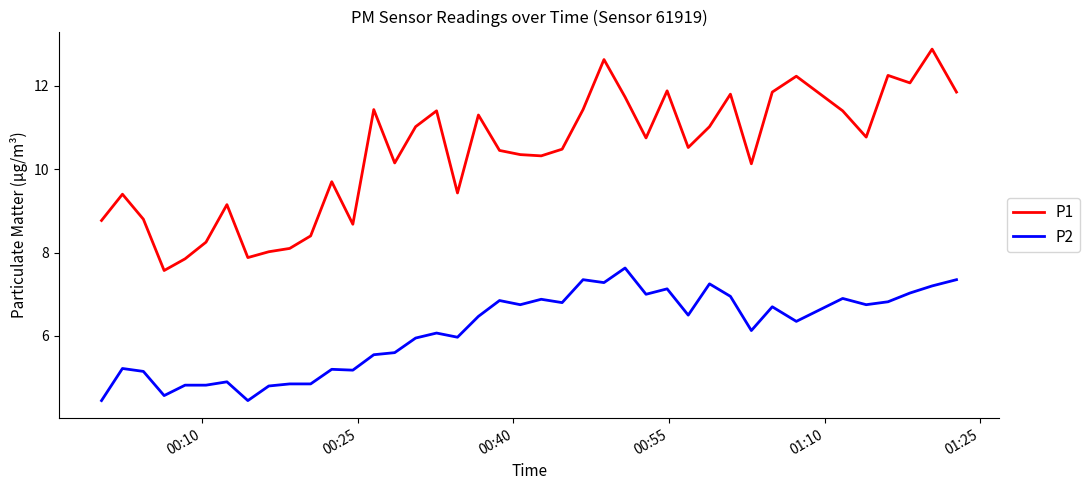

What is the smallest value displayed?

4.5